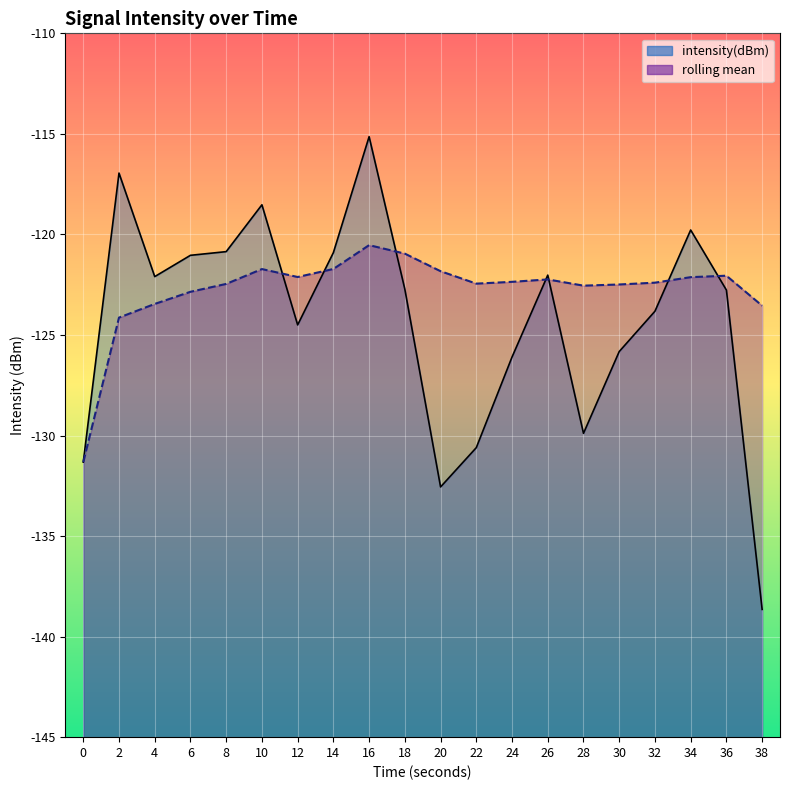

How many times do rolling_mean and intensity(dBm) cross each other?

7